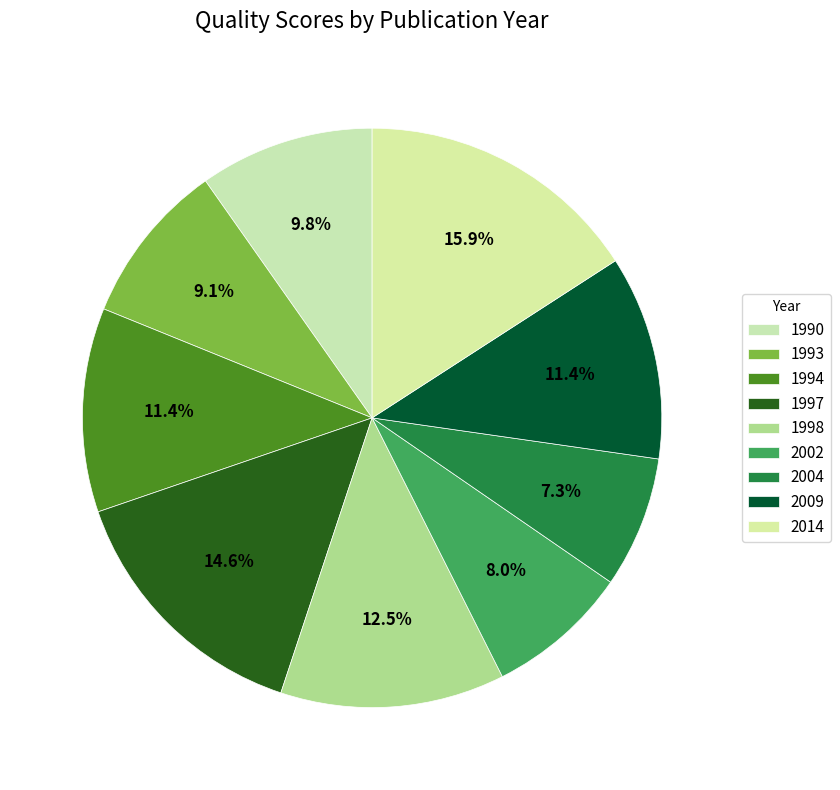

Is the sum of 2004 and 1997 greater than half?

No